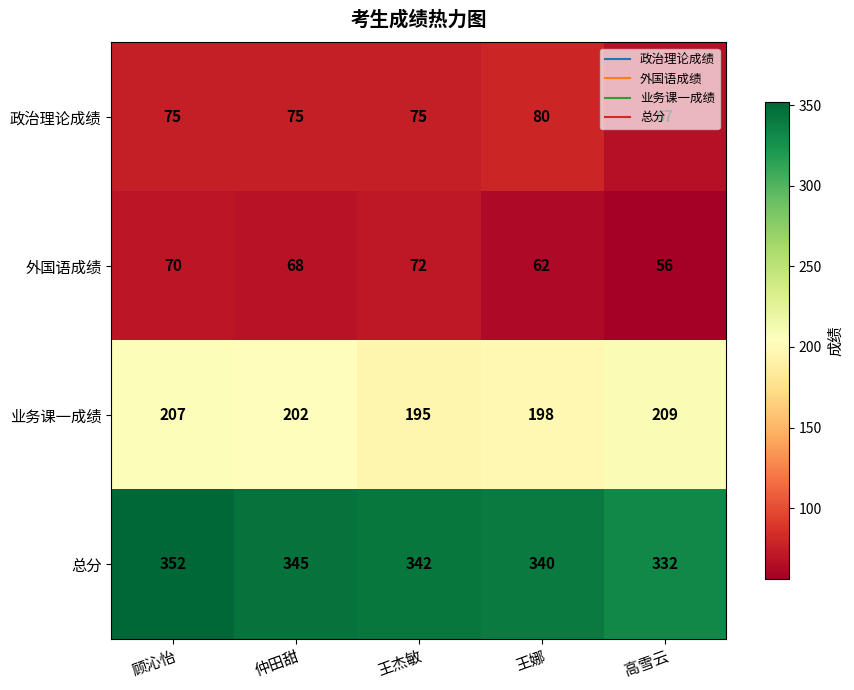

At which label is 业务课一成绩 closest to 202?

仲田甜